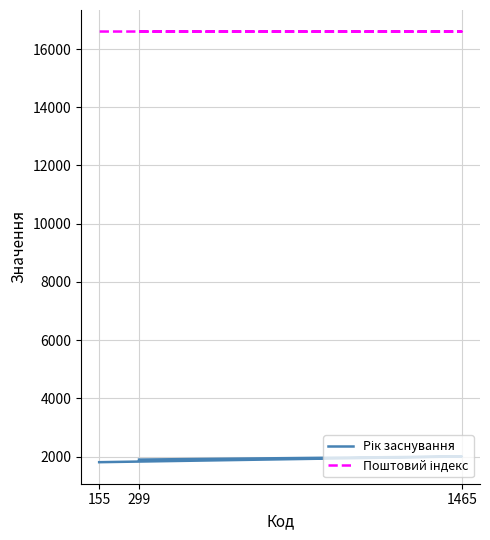

List the series in order of their peak value, highest first.

Поштовий індекс, Рік заснування